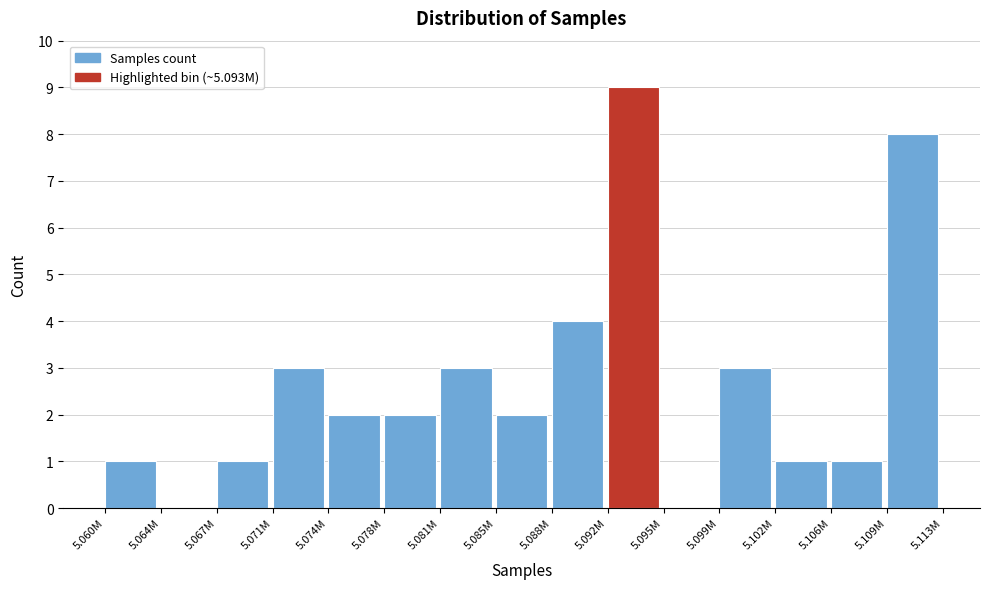

Reading left to right, what are all the values shown in this chart?

5.060M=1	5.064M=0	5.067M=1	5.071M=3	5.074M=2	5.078M=2	5.081M=3	5.085M=2	5.088M=4	5.092M=9	5.095M=0	5.099M=3	5.102M=1	5.106M=1	5.109M=8